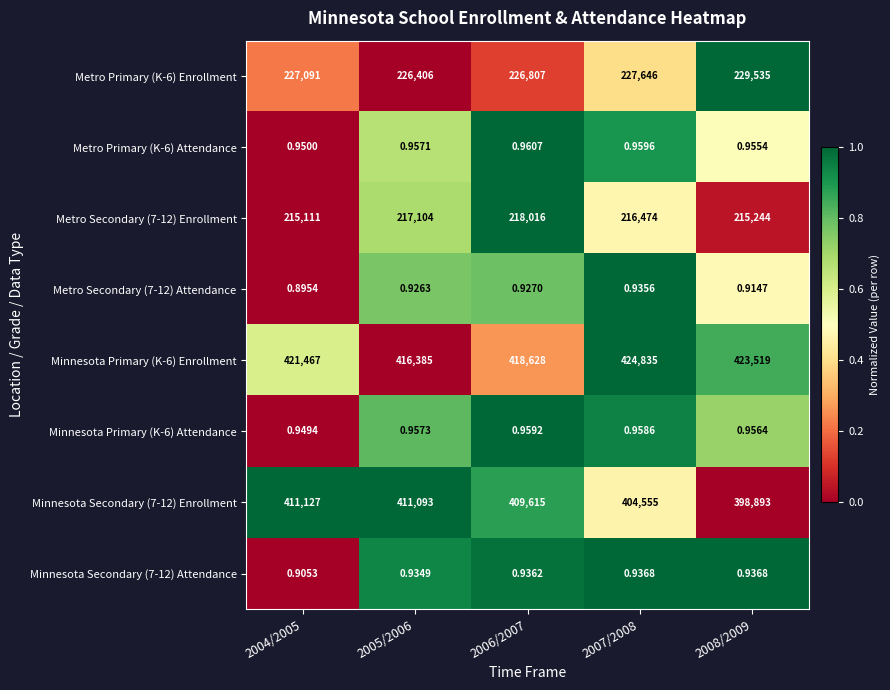

How many data points does each series have?

5